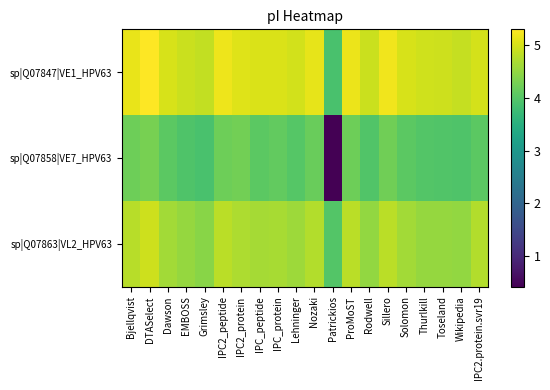

Count the number of data series in this chart.

3